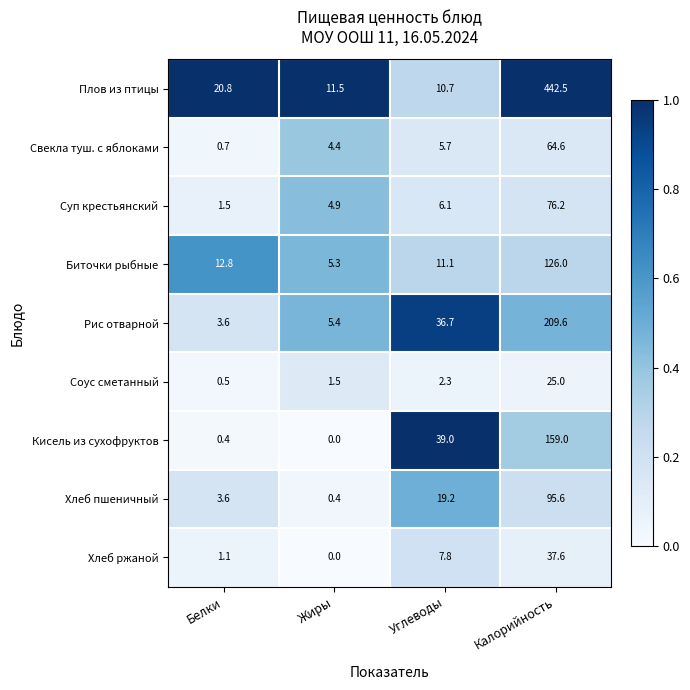

How many data points does each series have?

4